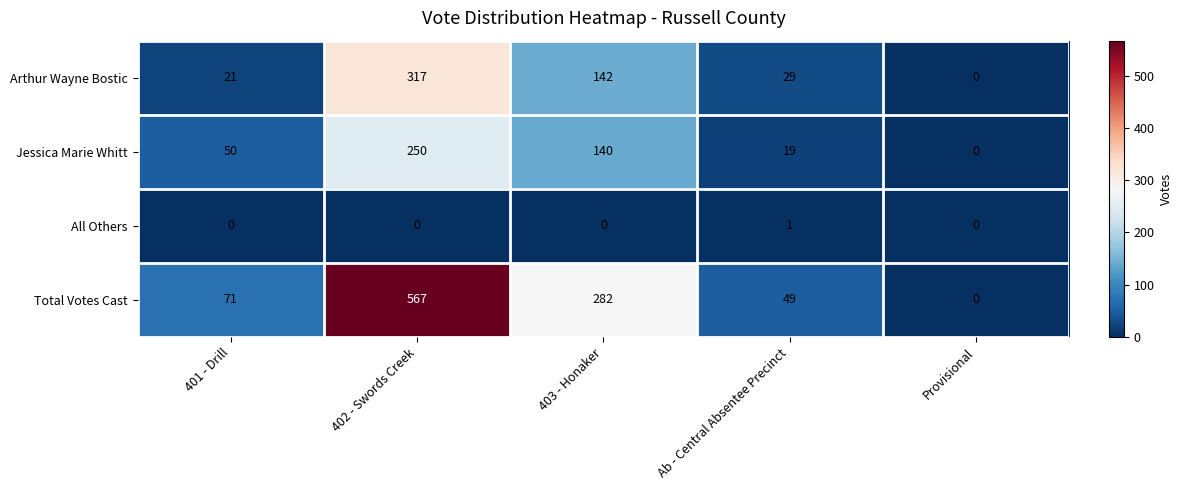

Count the number of categories in the chart.

5